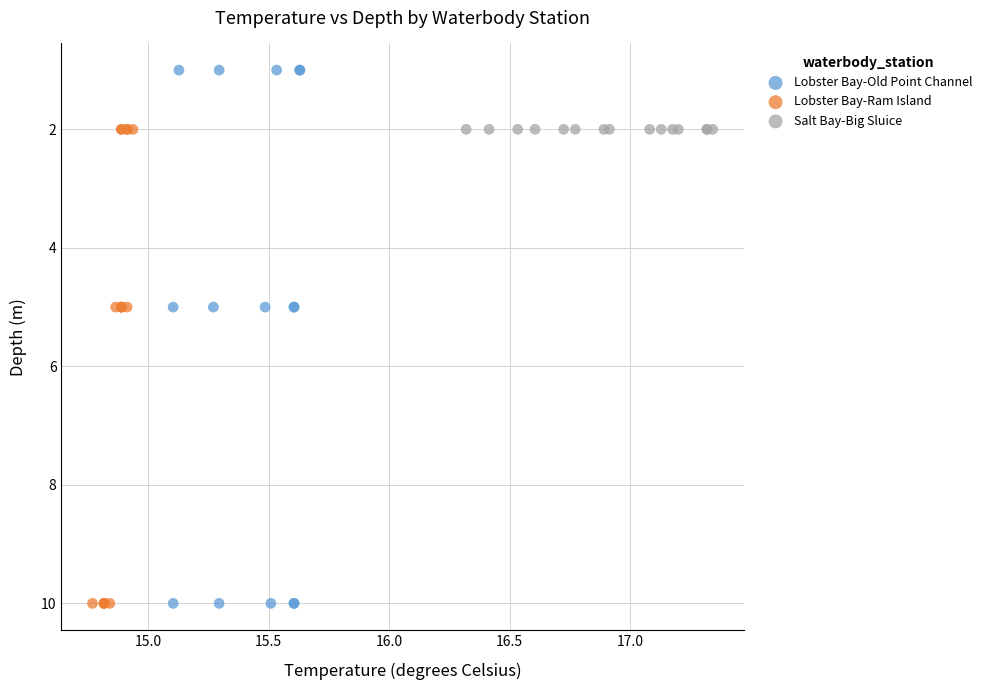

Which series reaches the minimum Y coordinate?

Lobster Bay-Old Point Channel